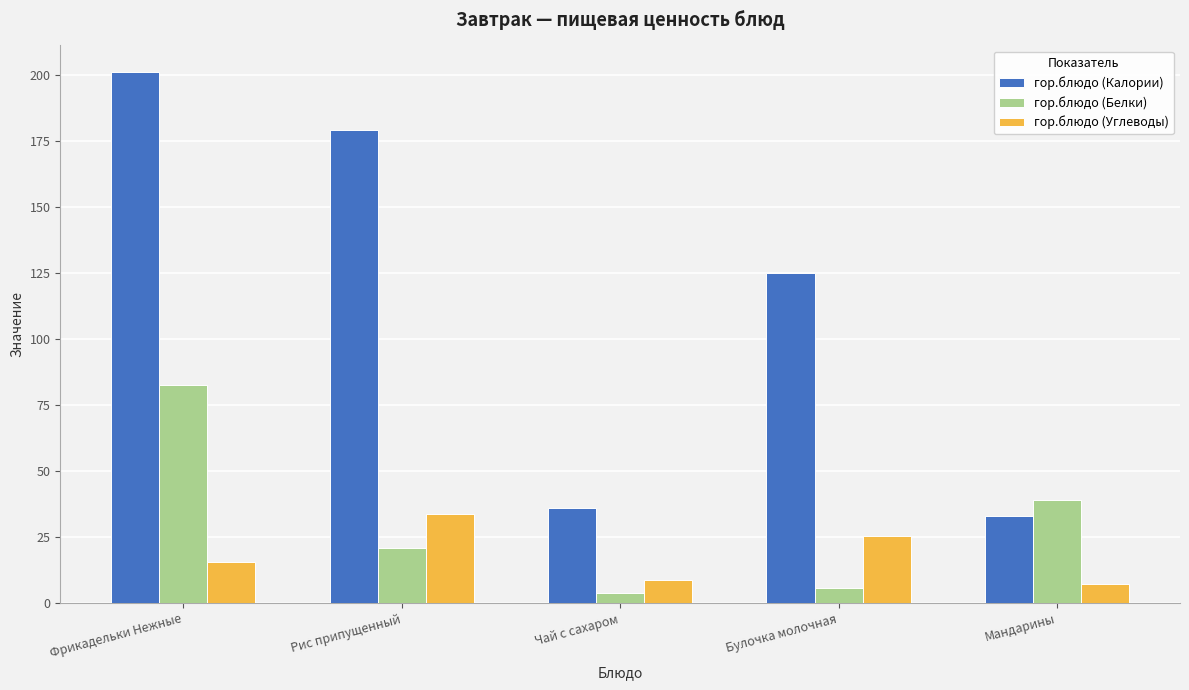

Is the value of гор.блюдо (Калории) at Чай с сахаром greater than the value of гор.блюдо (Углеводы) at Мандарины?

Yes